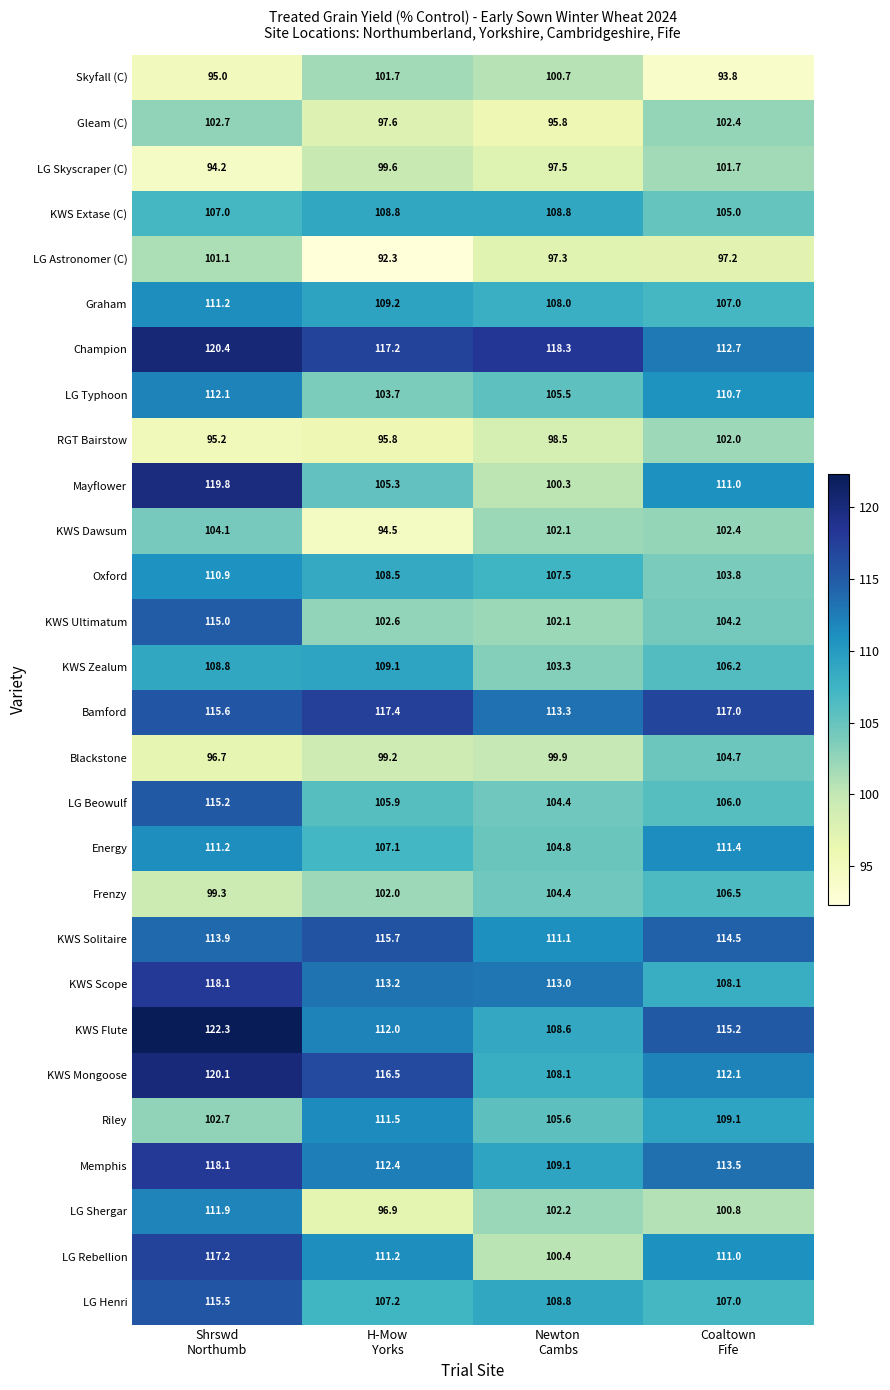

How many values in the Mayflower series are below 111?

2